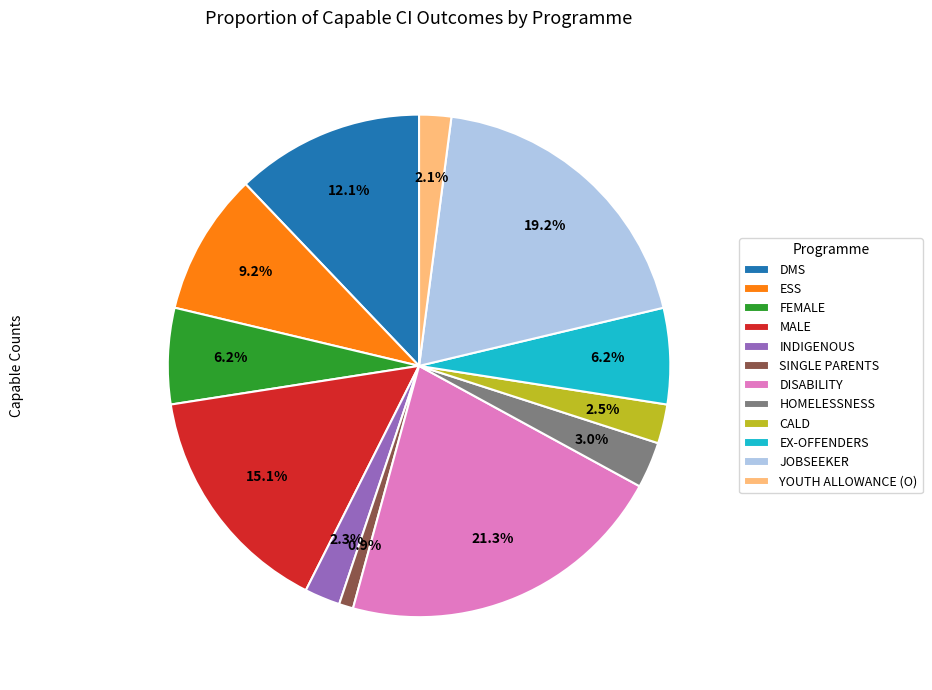

What is the smallest slice in the pie chart?

SINGLE PARENTS